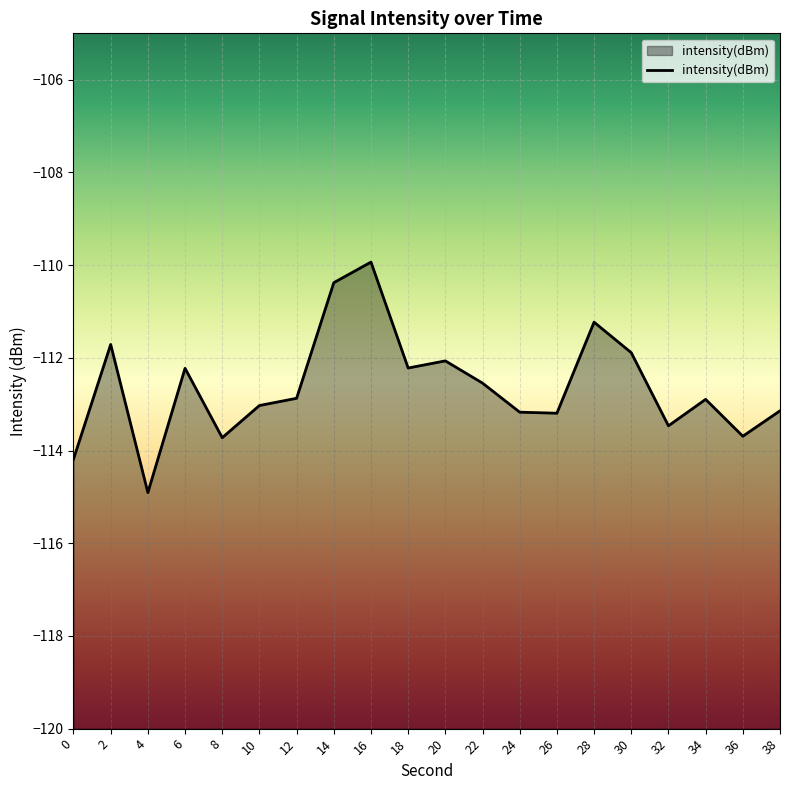

The value at 38 is -168.2. True or false?

False